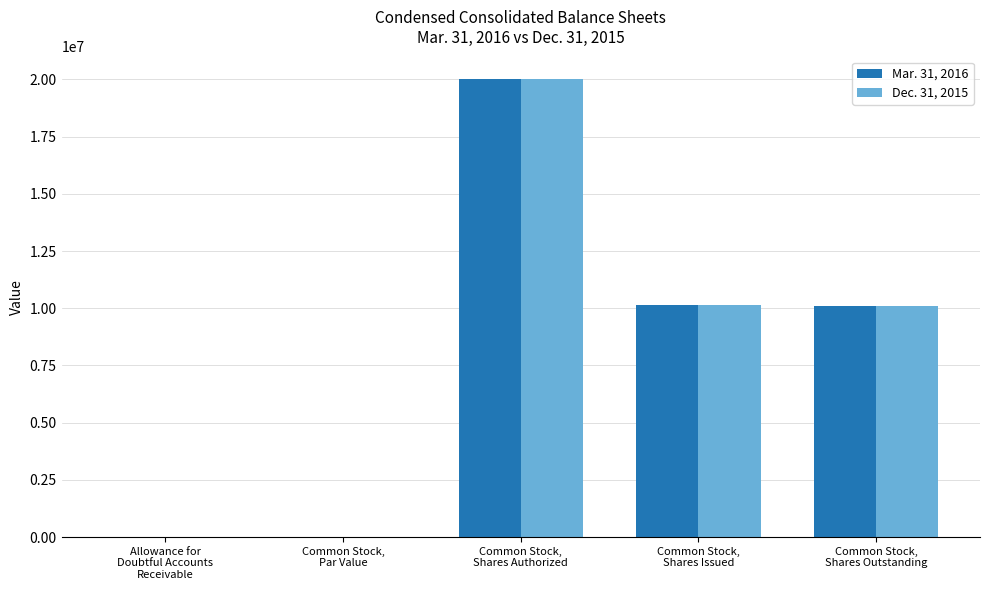

What is the maximum value shown in the chart?

20000000.0